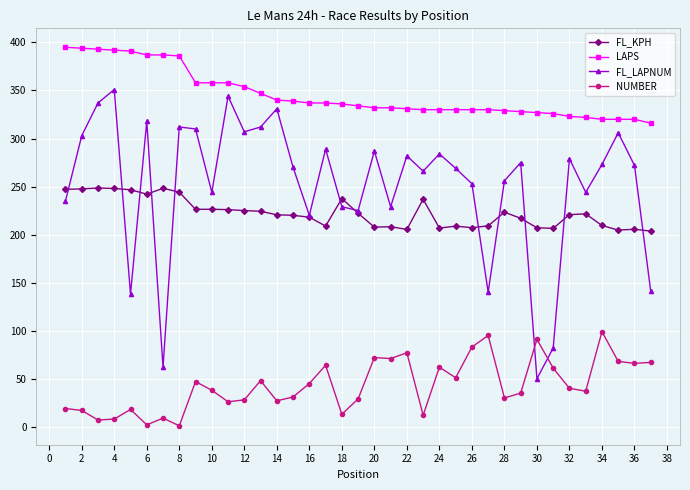

True or false: FL_KPH and FL_LAPNUM cross at least once.

True